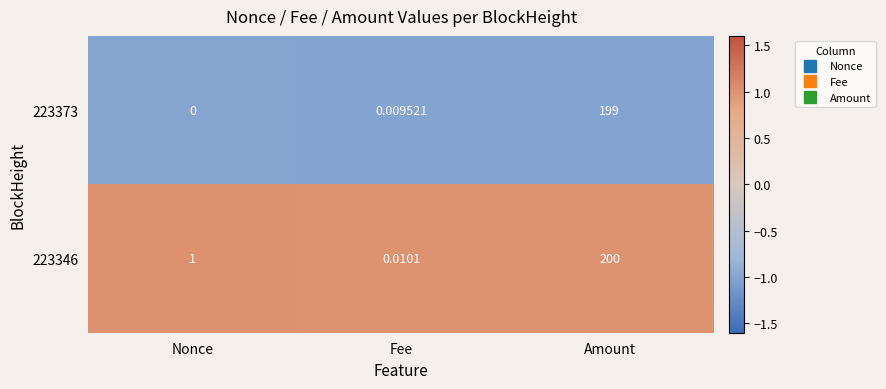

Is the value of 223373 at Amount greater than the value of 223346 at Nonce?

Yes